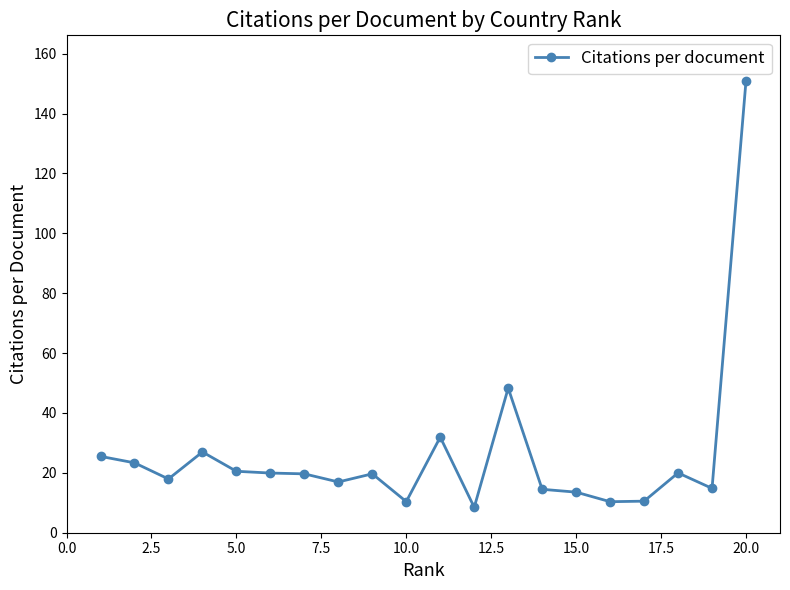

True or false: the data has more than 0 interior local peaks.

True